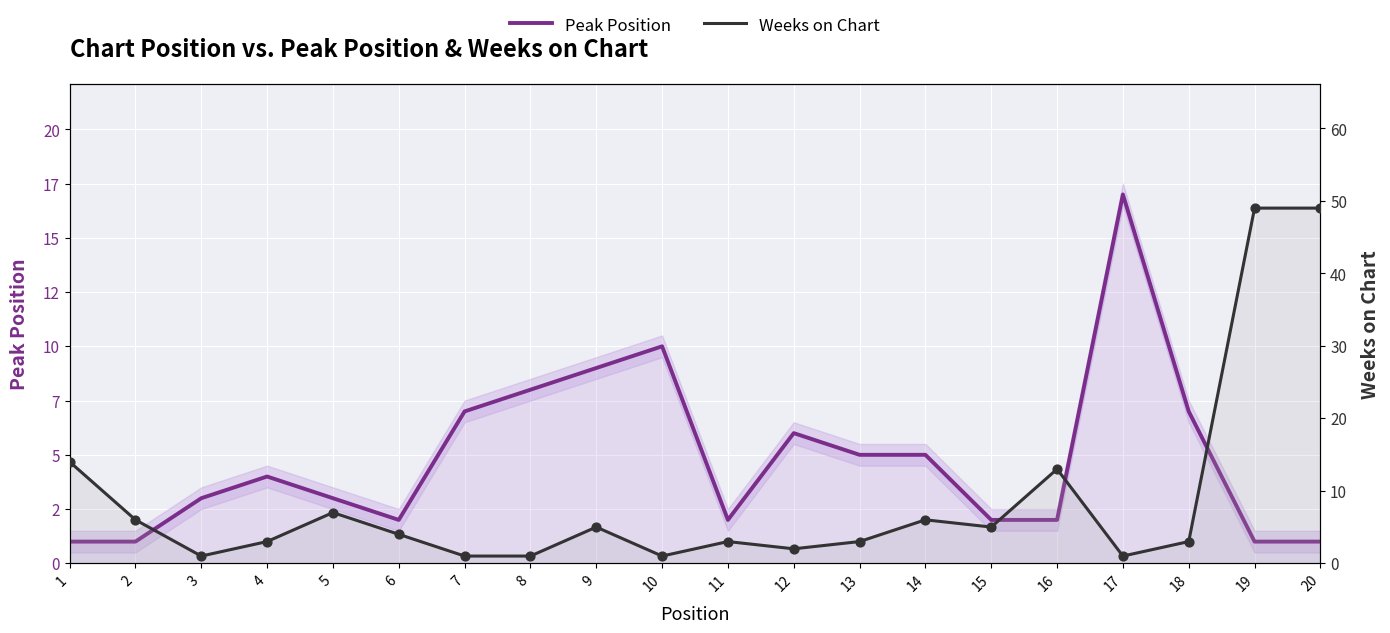

What are all the series names shown in the legend?

Peak Position, Weeks on Chart